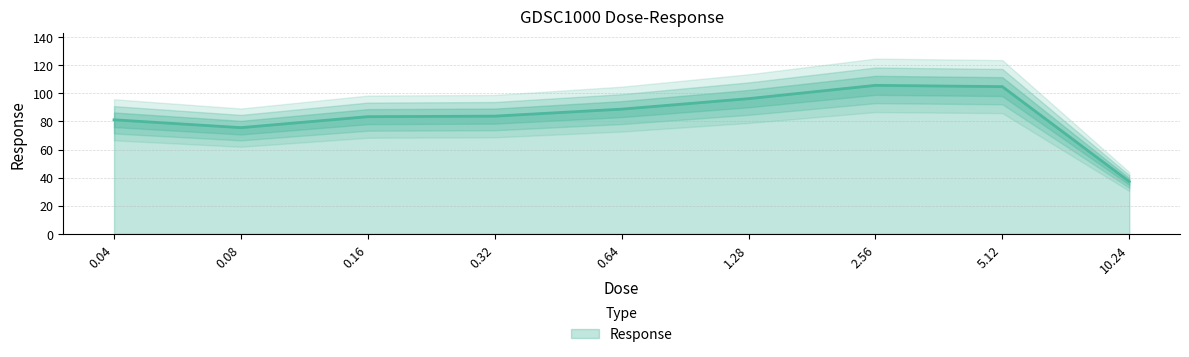

Between 1.28 and 2.56, which is larger?

2.56